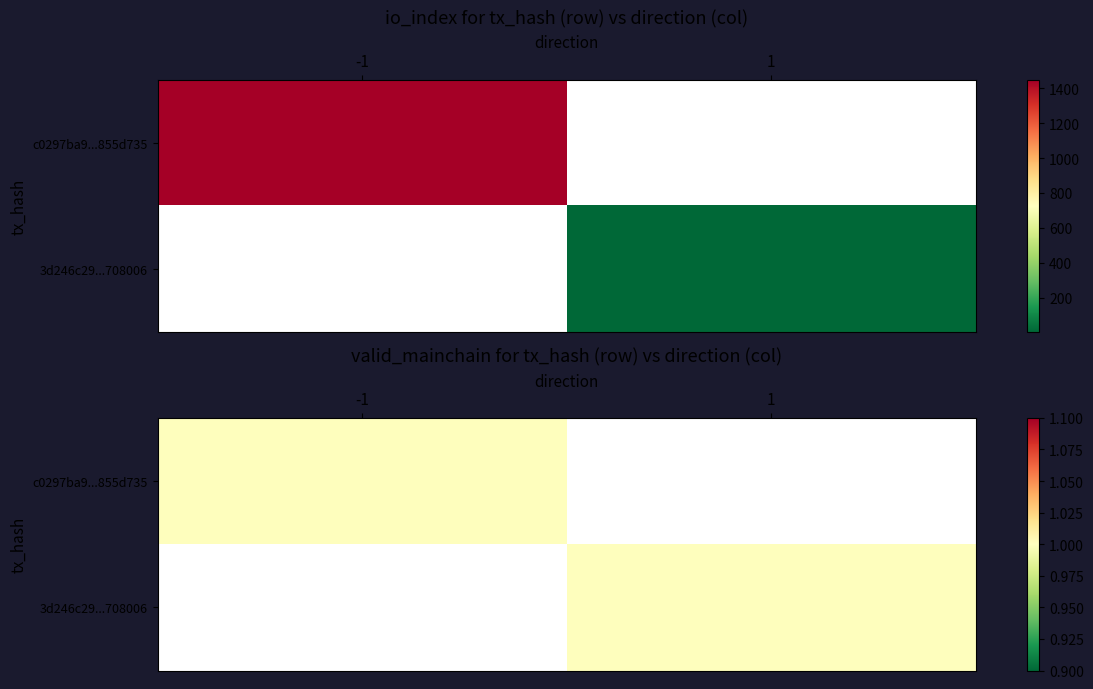

What is the total value across all series at 1?

1